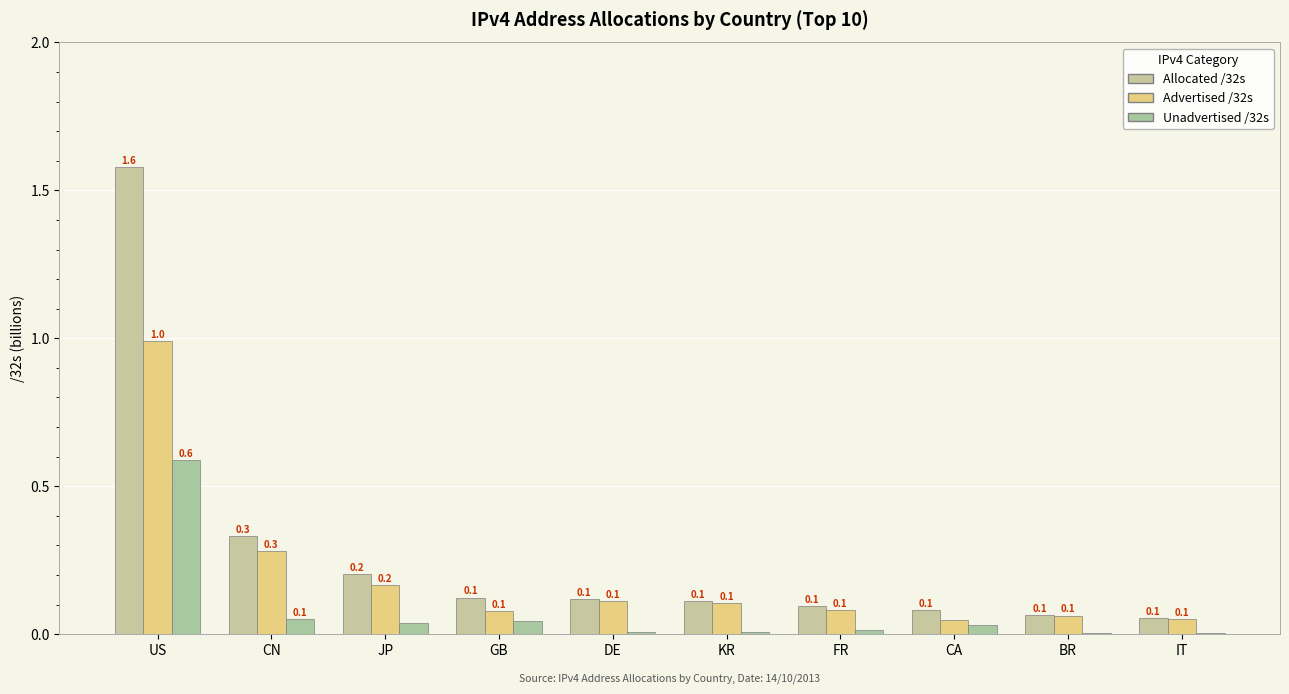

Is the value of Allocated /32s at IT greater than the value of Advertised /32s at GB?

No